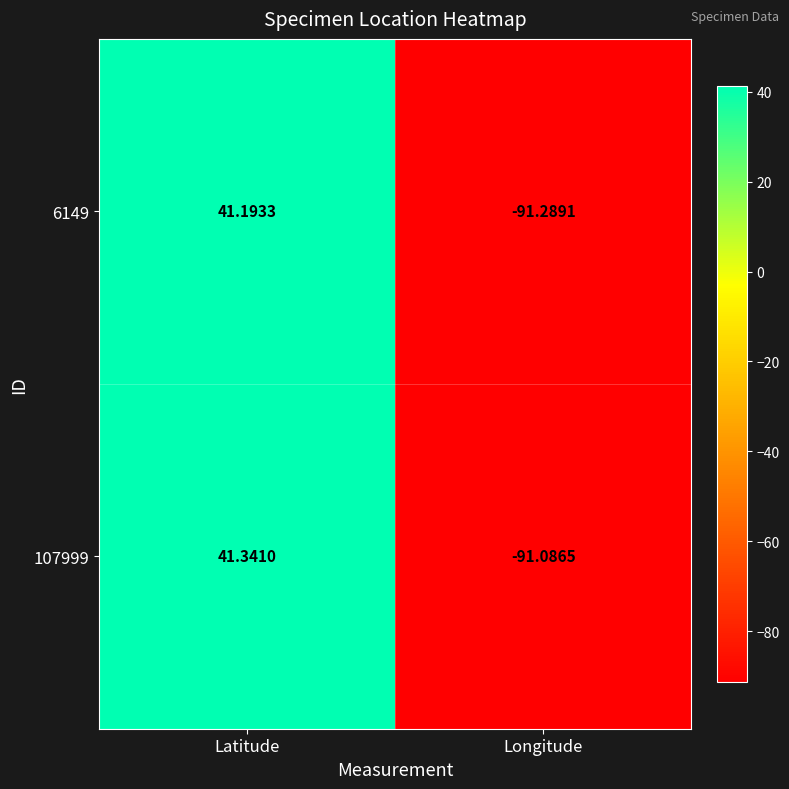

At which category is the sum across all series the highest?

Latitude